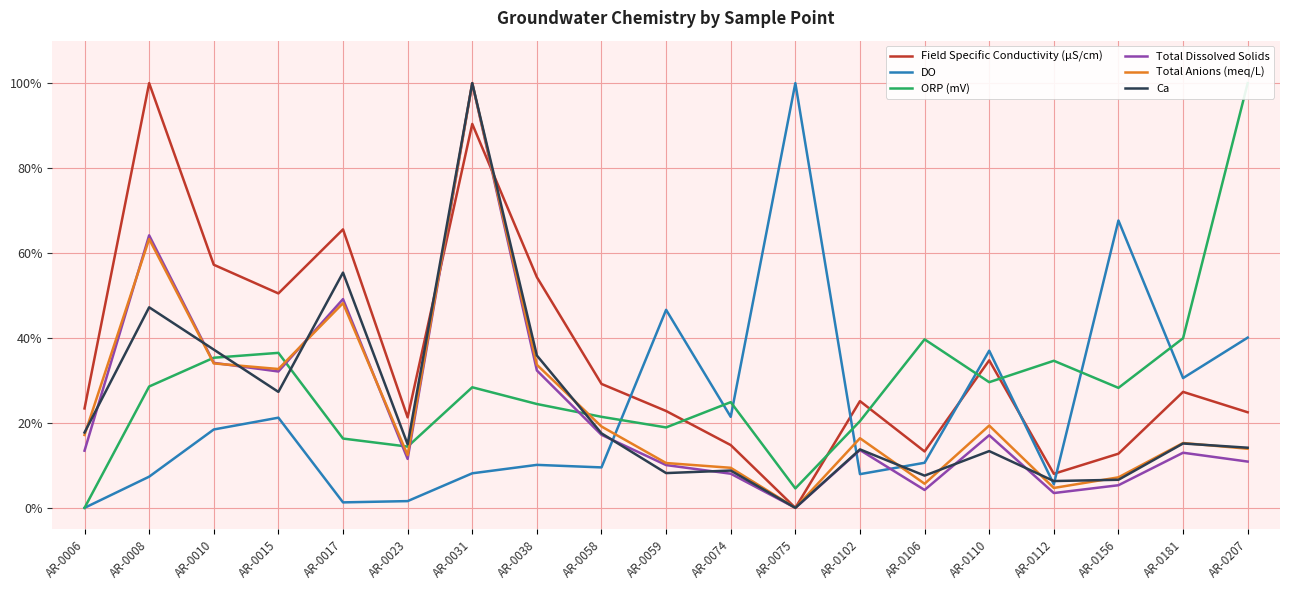

Which series changed the most between AR-0010 and AR-0015?

Ca